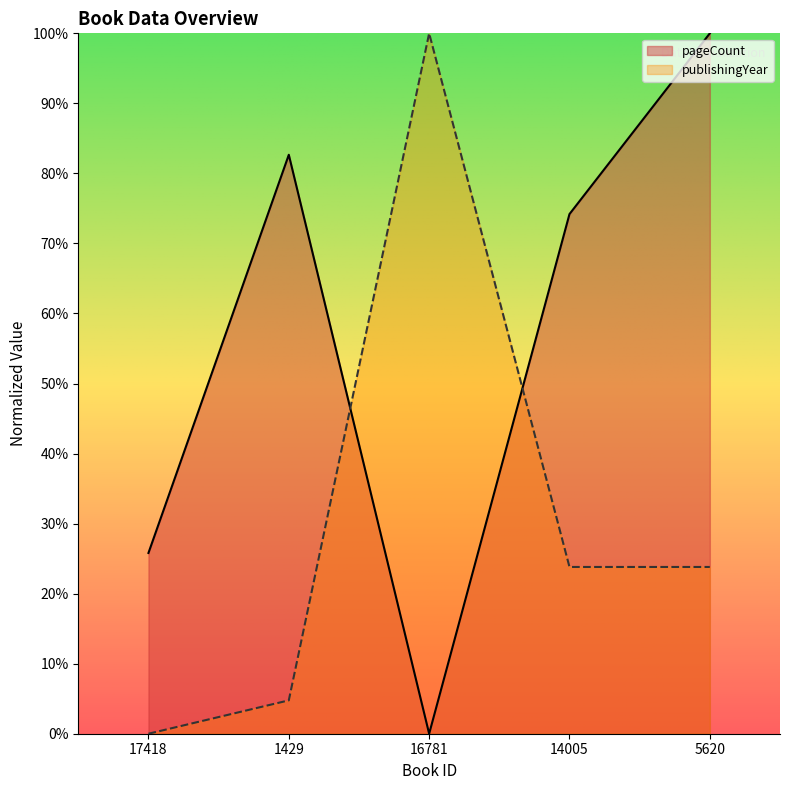

Which series has the largest total across all categories?

pageCount